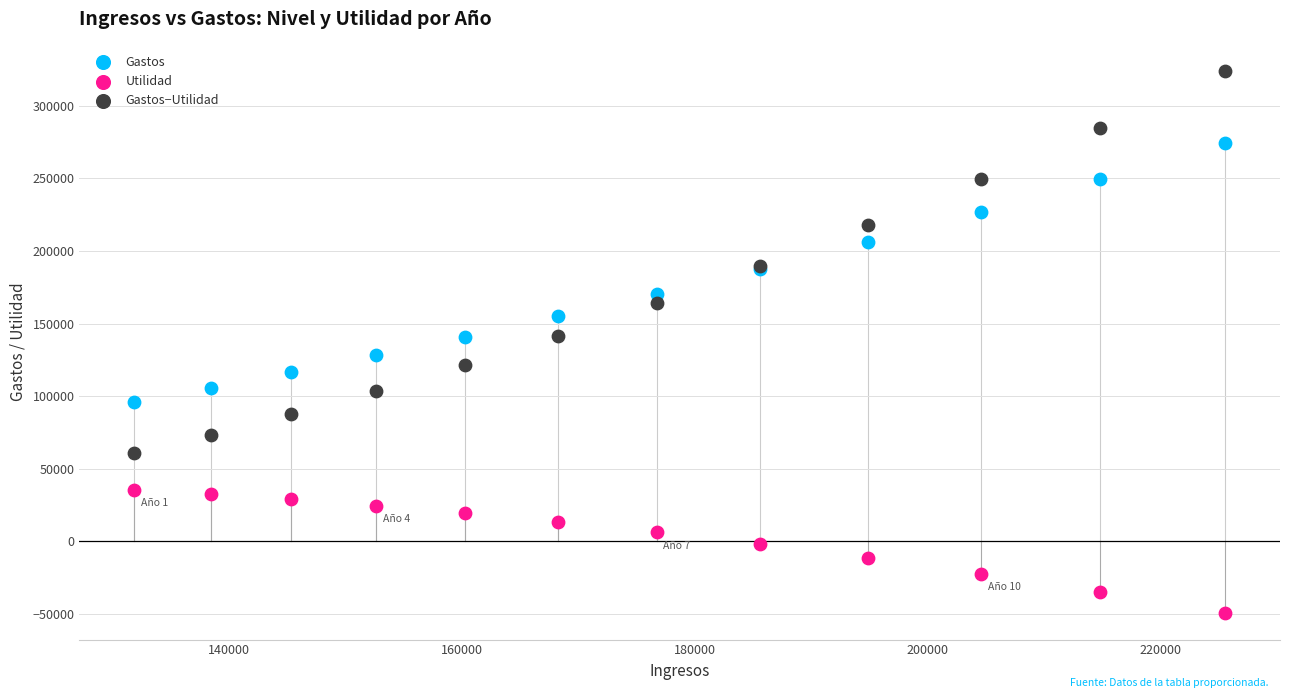

Which series contains the highest Y value?

Gastos−Utilidad